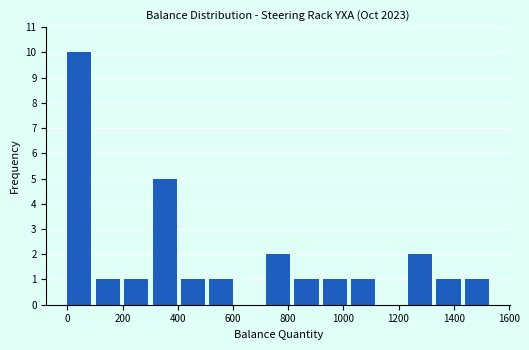

Reading left to right, list every bar in this chart as the range it spans on the x-axis followed by its height. Neither the bar edges nor the heights are printed on the chart, so give them approximately, as read against the axes.

0 to 100: 10
100 to 200: 1
200 to 300: 1
300 to 420: 5
420 to 520: 1
520 to 620: 1
620 to 720: 0
720 to 820: 2
820 to 920: 1
920 to 1020: 1
1020 to 1140: 1
1140 to 1240: 0
1240 to 1340: 2
1340 to 1440: 1
1440 to 1540: 1